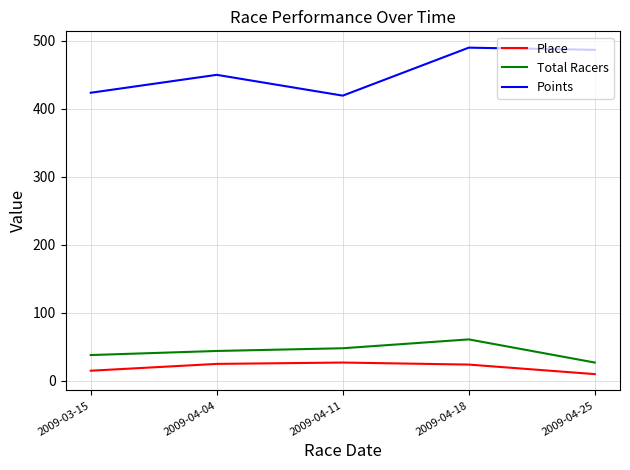

What is the difference between the maximum and minimum values in the Points series?

70.5